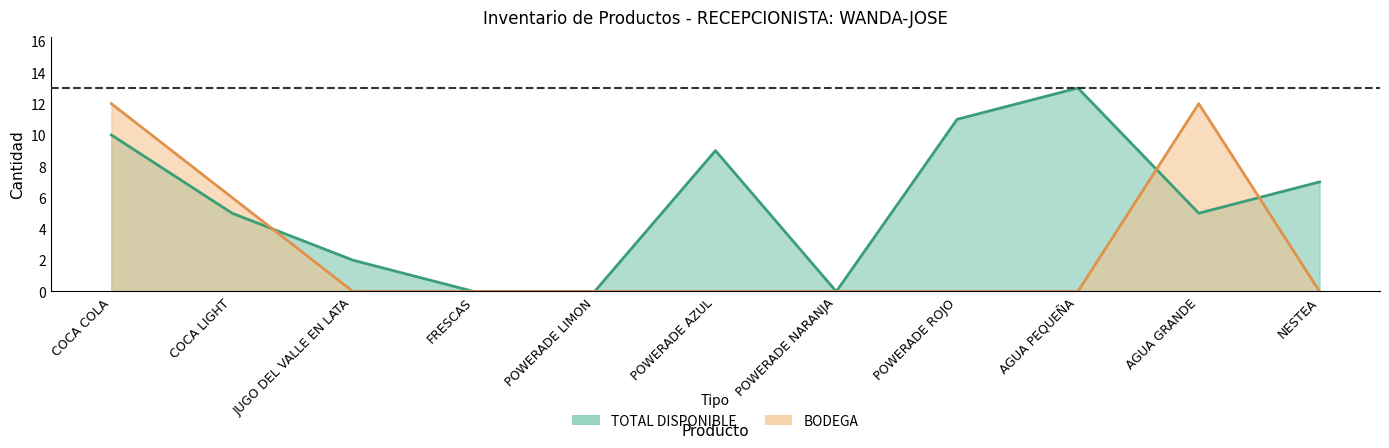

At which label is TOTAL DISPONIBLE closest to 6?

COCA LIGHT